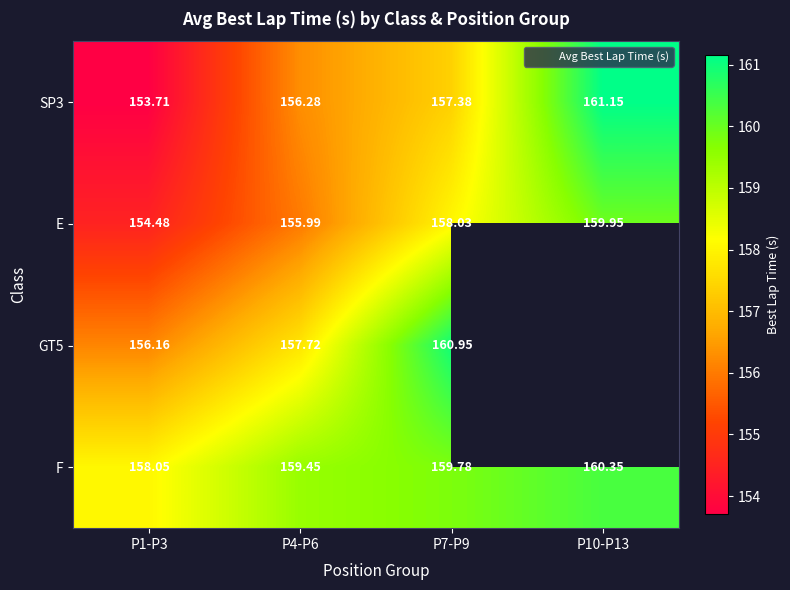

Which series changed the most between P7-P9 and P10-P13?

SP3